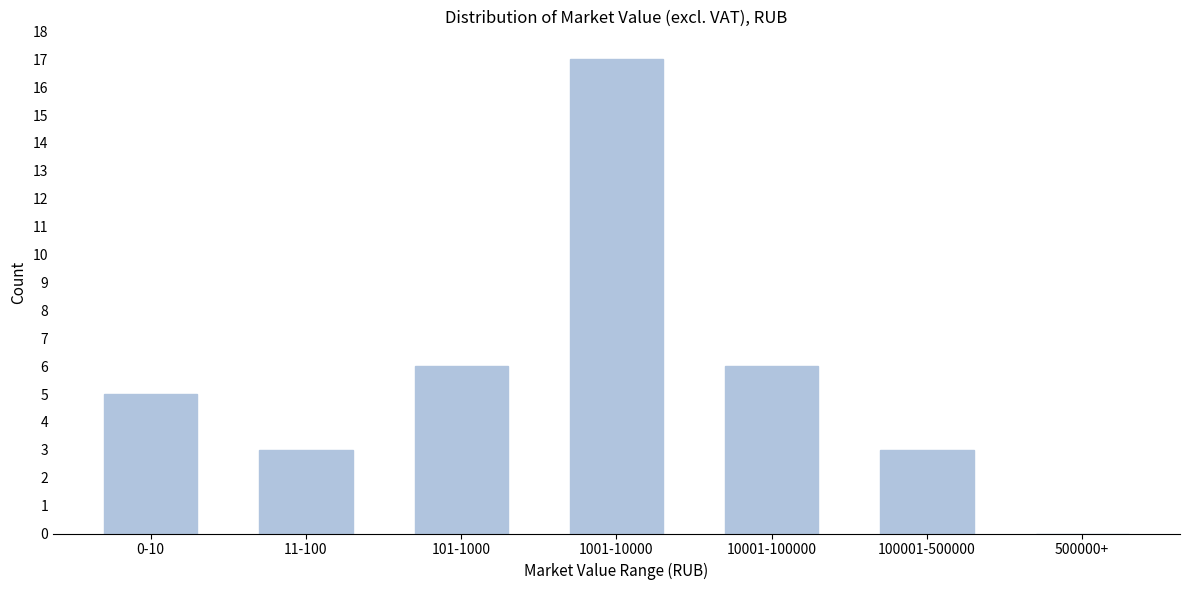

Reading left to right, list all the values displayed in this chart.

0-10=5	11-100=3	101-1000=6	1001-10000=17	10001-100000=6	100001-500000=3	500000+=0